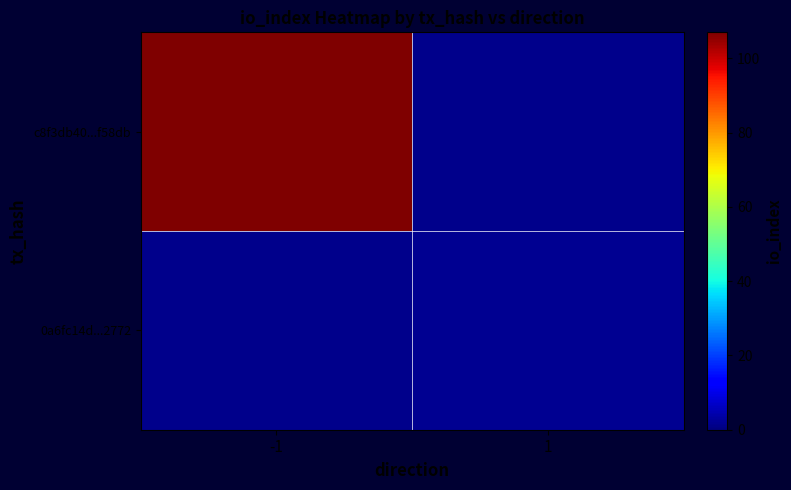

List the series in order of their overall mean, highest first.

c8f3db40...f58db, 0a6fc14d...2772